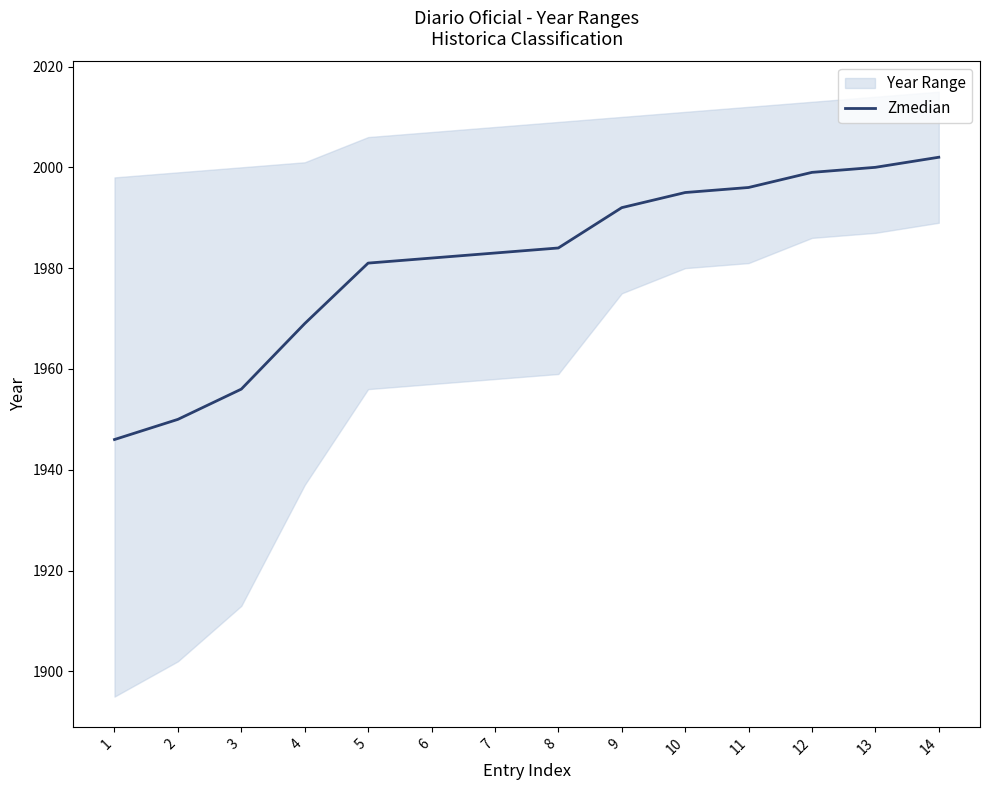

Reading left to right, list all the values displayed in this chart.

1946	1950	1956	1969	1981	1982	1983	1984	1992	1995	1996	1999	2000	2002